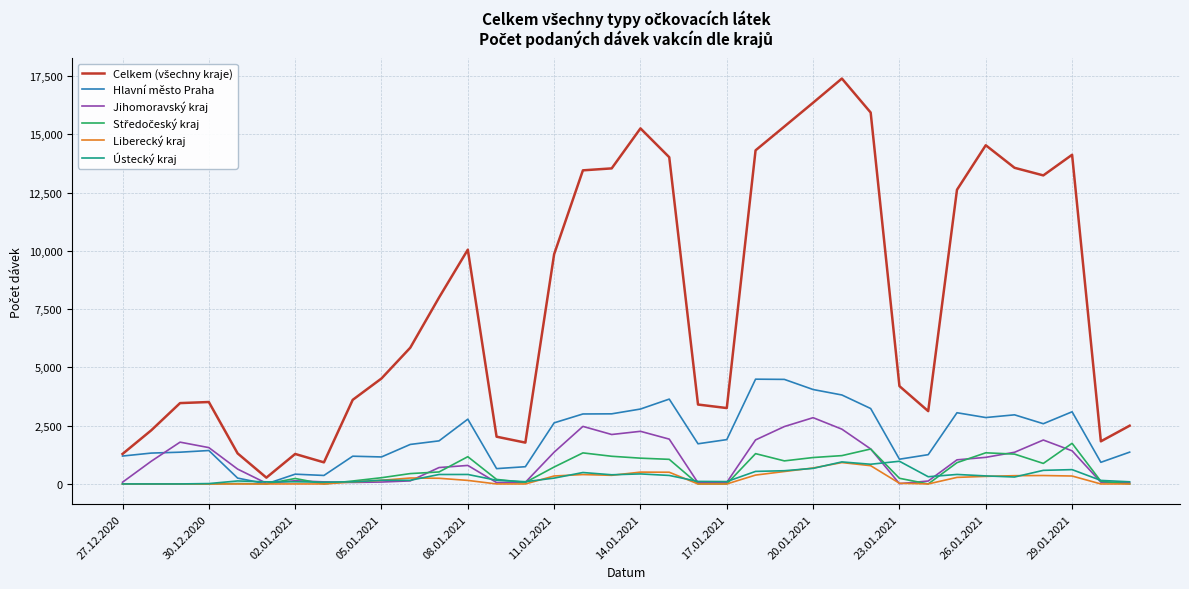

True or false: Hlavní město Praha has a value of 4666 at 29.01.2021.

False